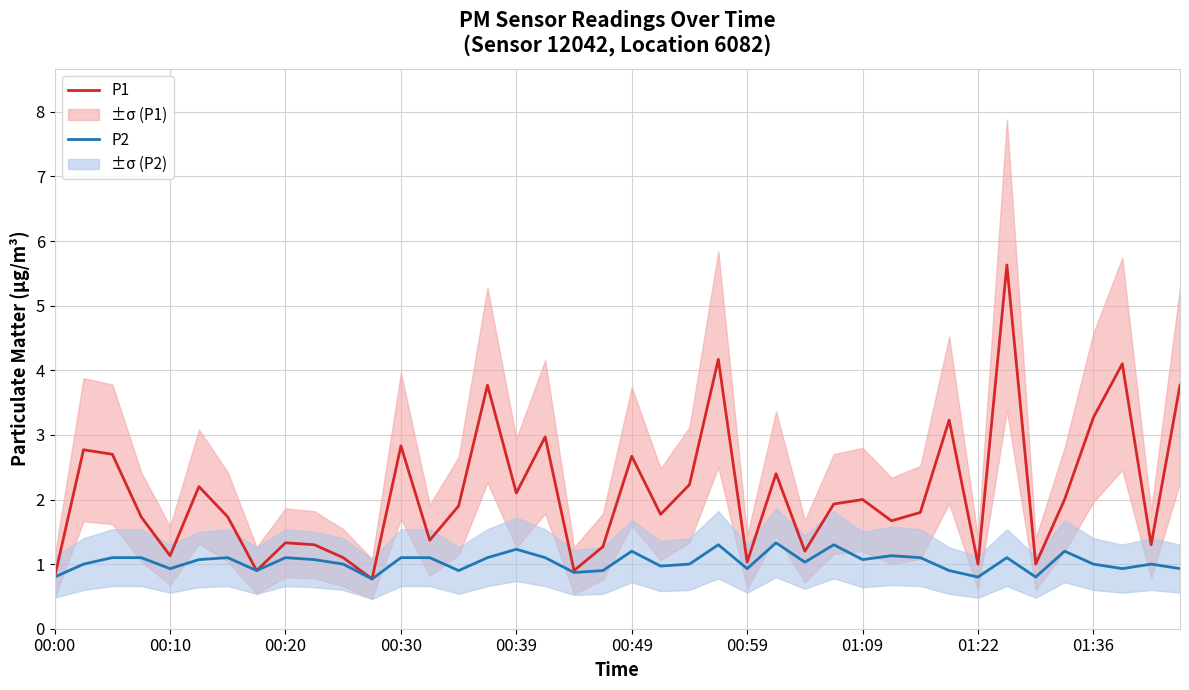

How many categories are shown in the chart?

40